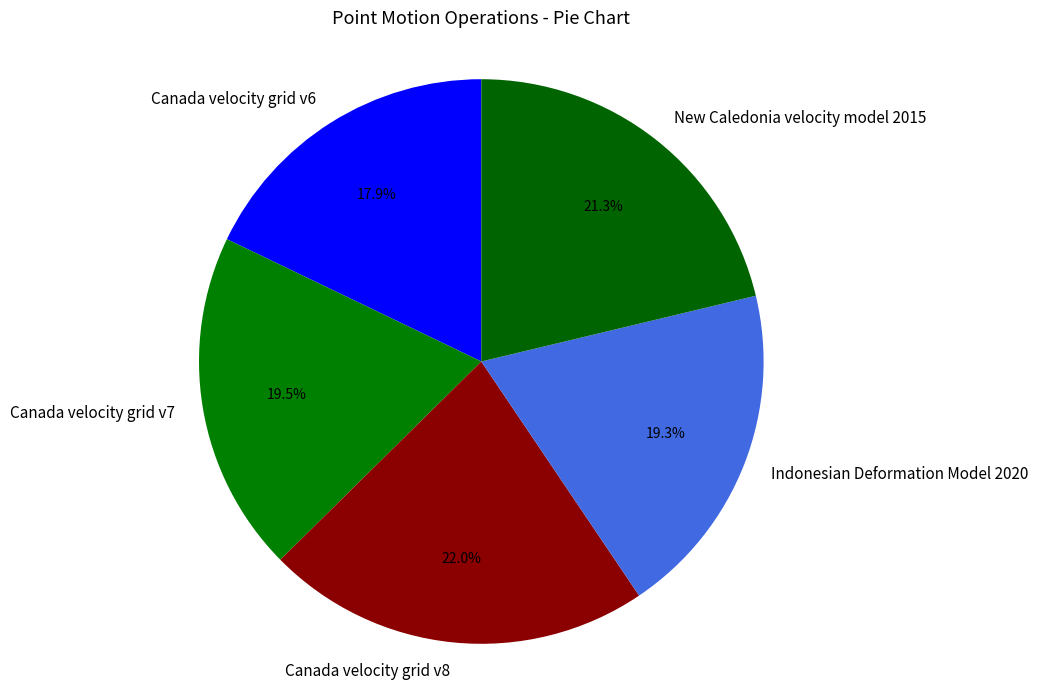

To the nearest percent, what percentage of the pie is Indonesian Deformation Model 2020?

19%